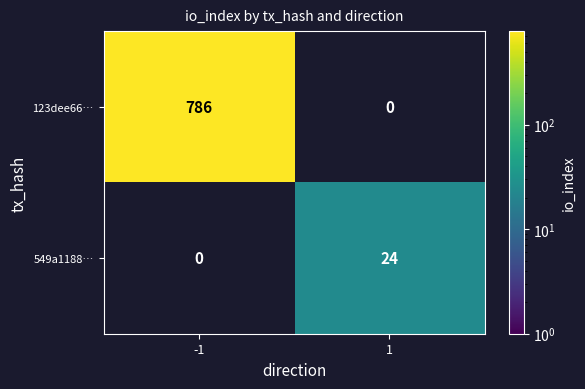

True or false: 549a1188… has a value of 24 at 1.

True